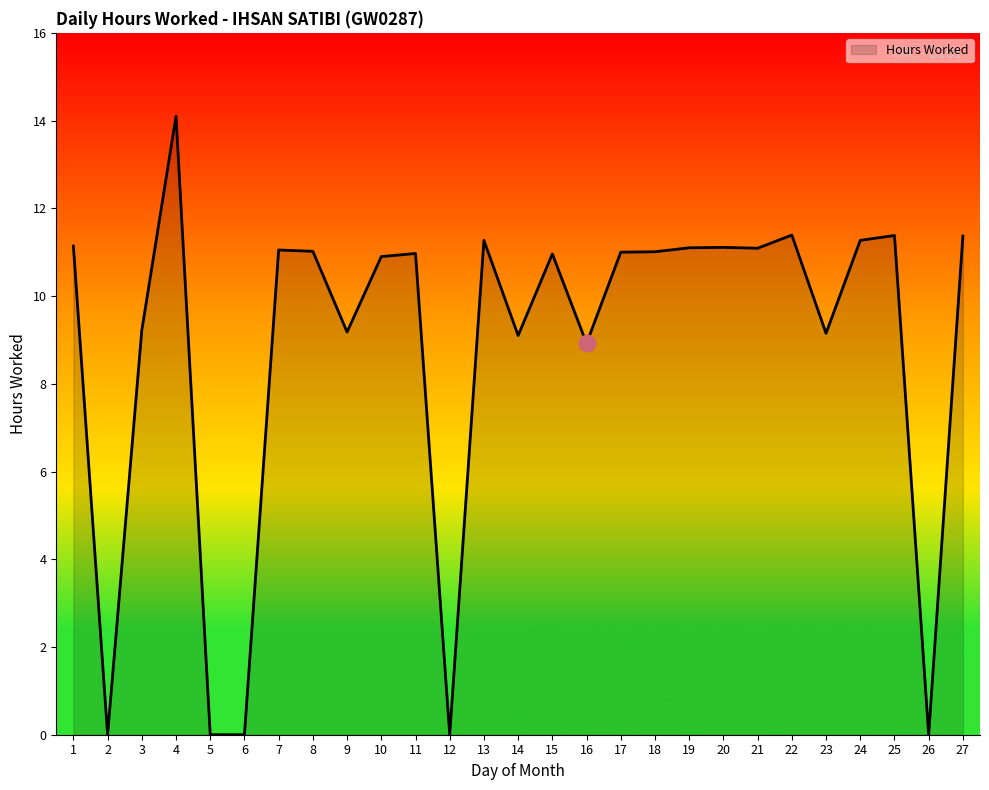

What is the maximum value shown in the chart?

14.1